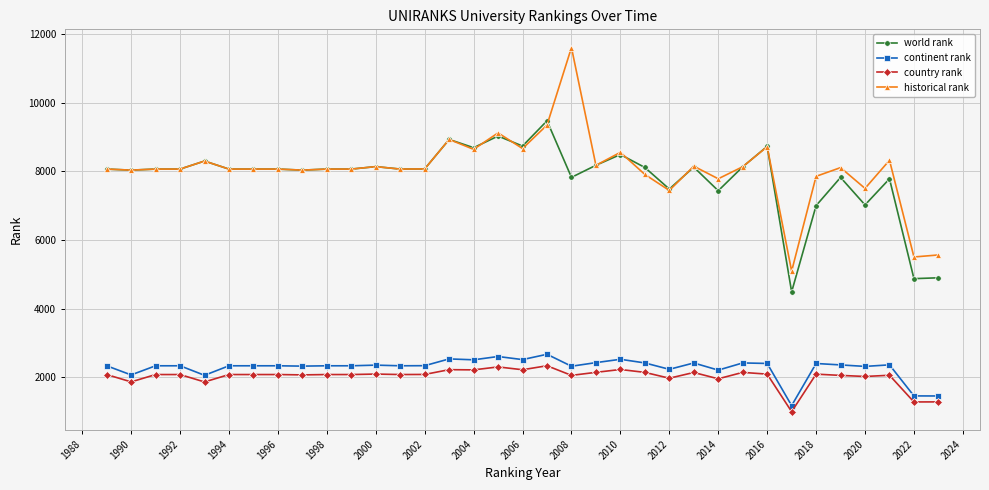

What is the value of the historical rank point at the 24th from the left?

7441